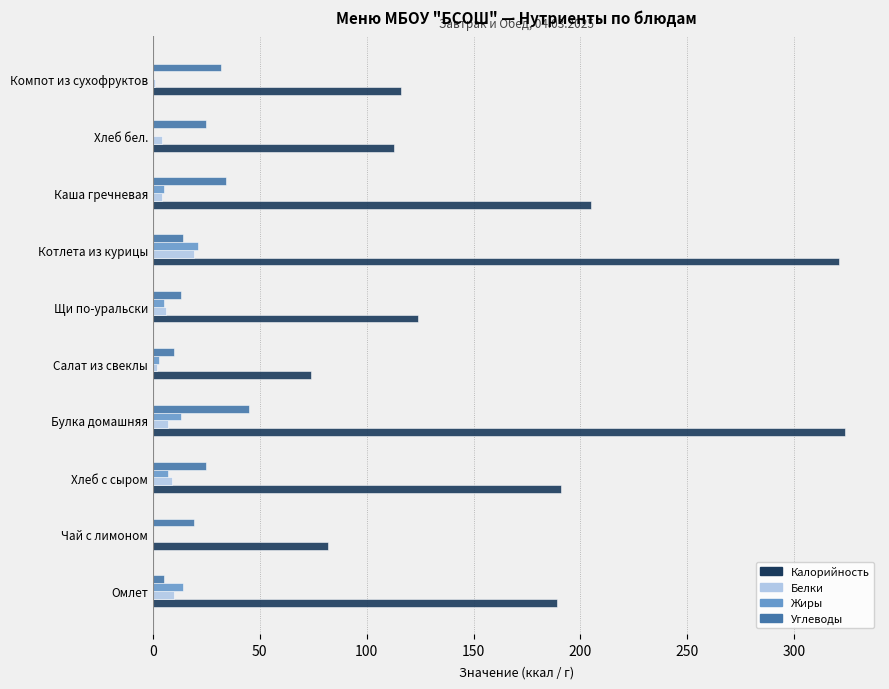

Is the value of Углеводы at Компот из сухофруктов greater than the value of Белки at Салат из свеклы?

Yes